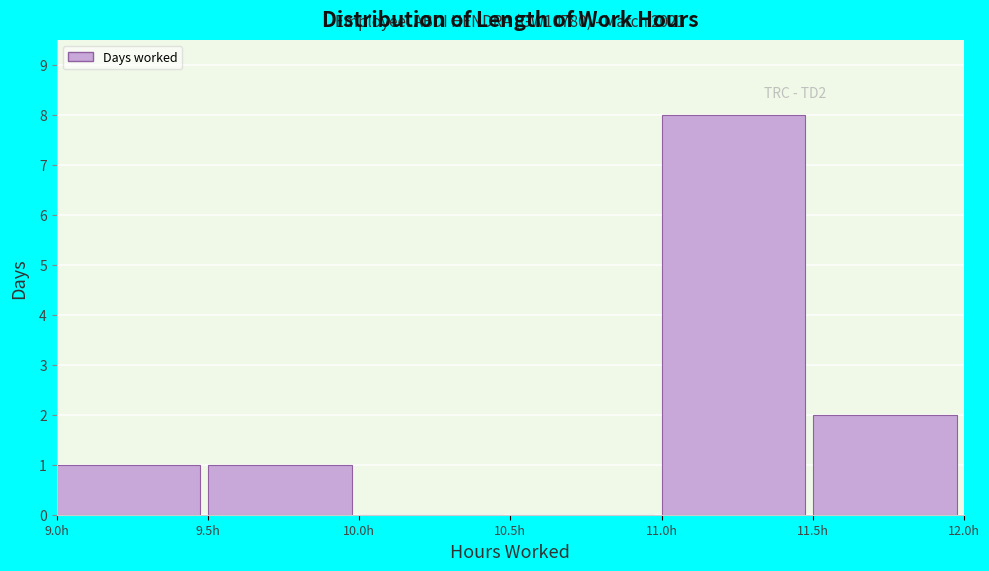

Which range on the x-axis has the tallest bar?

11.0 to 11.5